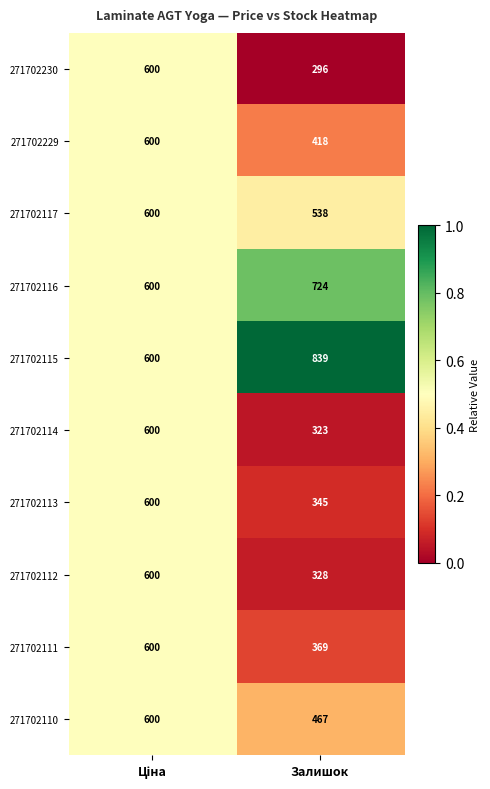

Which label corresponds to the smallest value in the chart?

Залишок